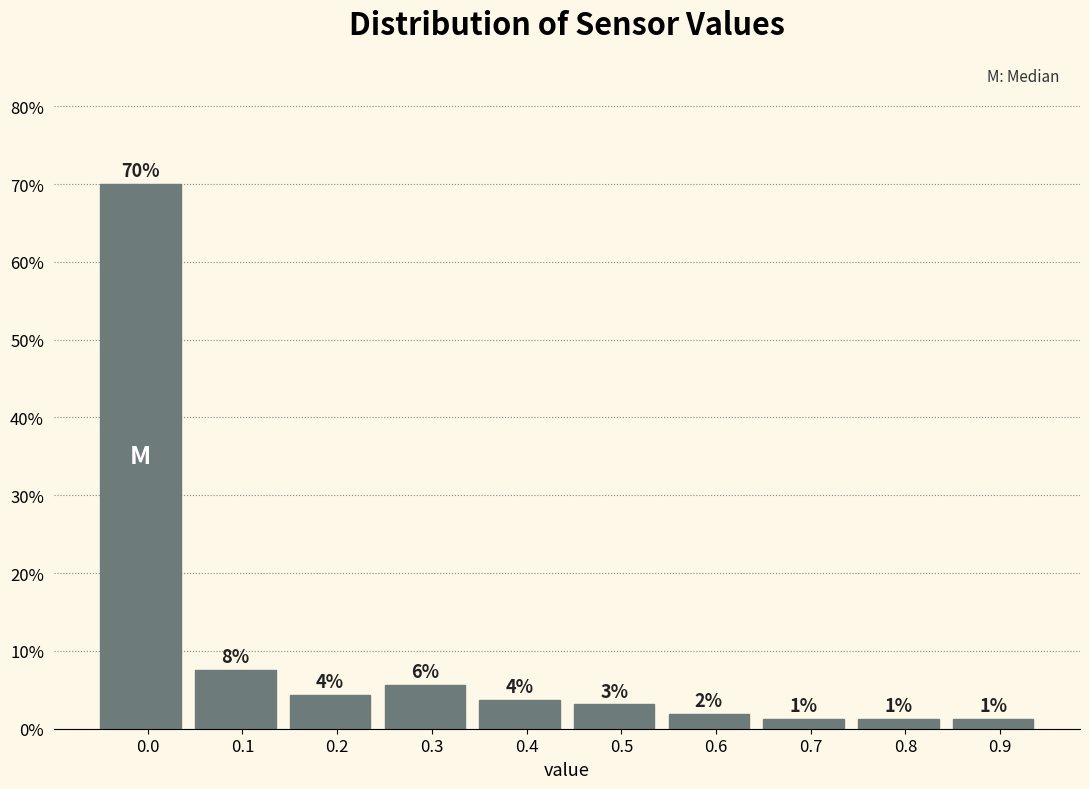

Does the chart contain any negative values?

No